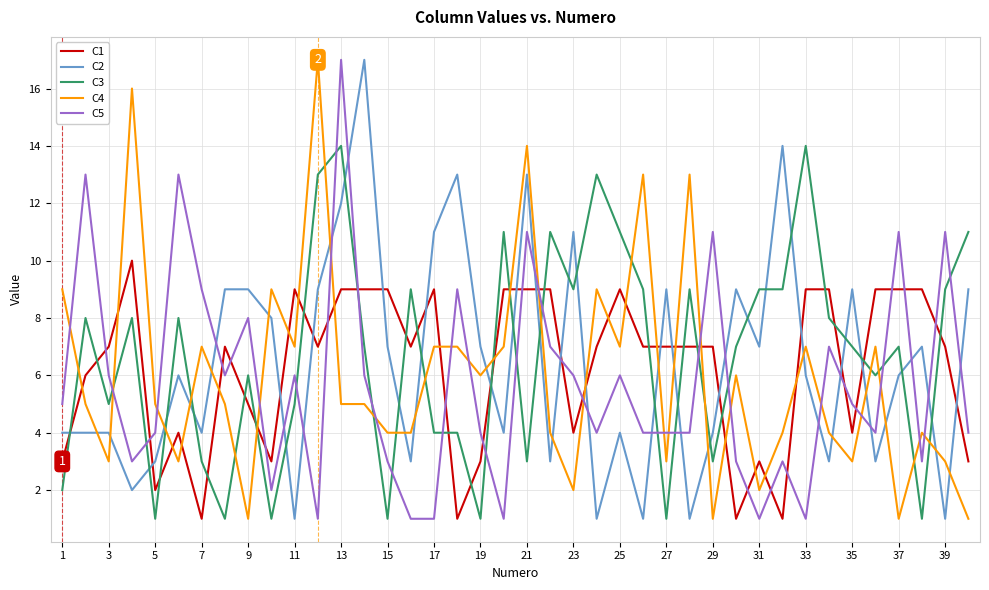

True or false: C1 and C4 intersect in this chart.

True